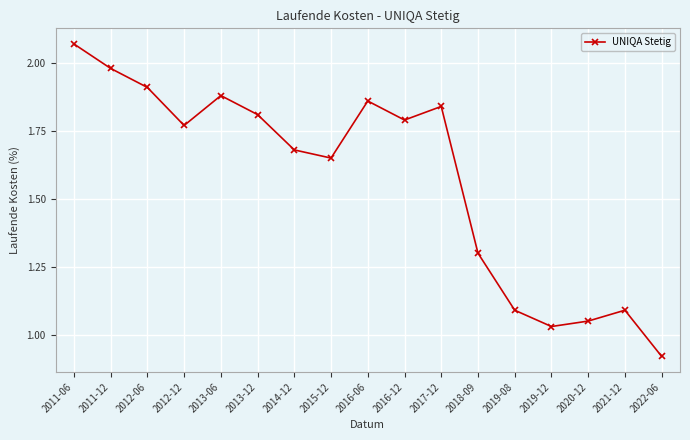

How many lines are shown in the chart?

1